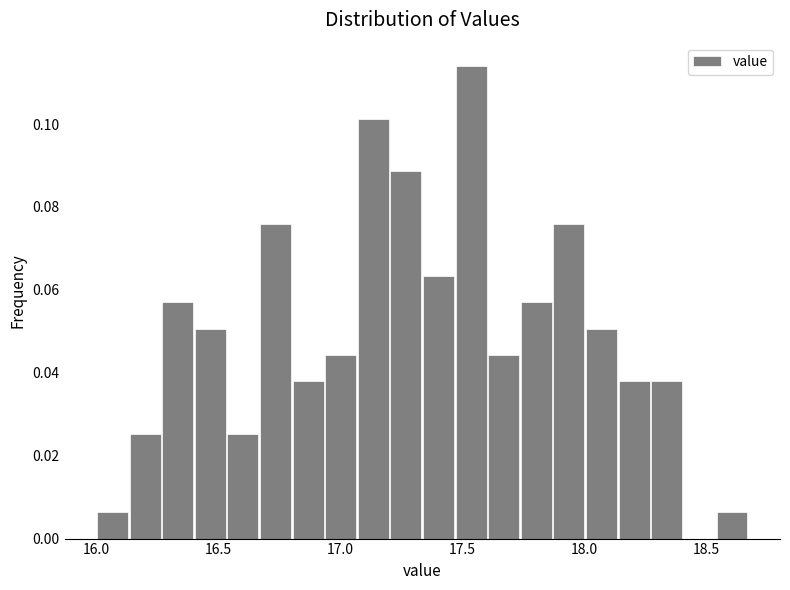

Read against the x-axis, roughly where is the centre of the tallest bar?

17.55